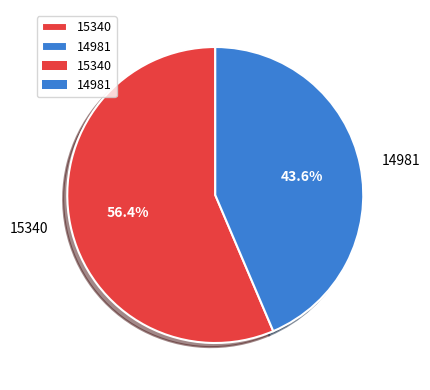

Between 15340 and 14981, which is larger?

15340